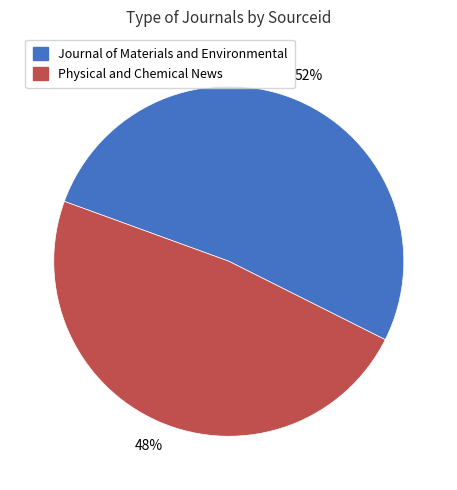

To the nearest percent, what is the difference between the Journal of Materials and Environmental and Physical and Chemical News slice percentages?

4%